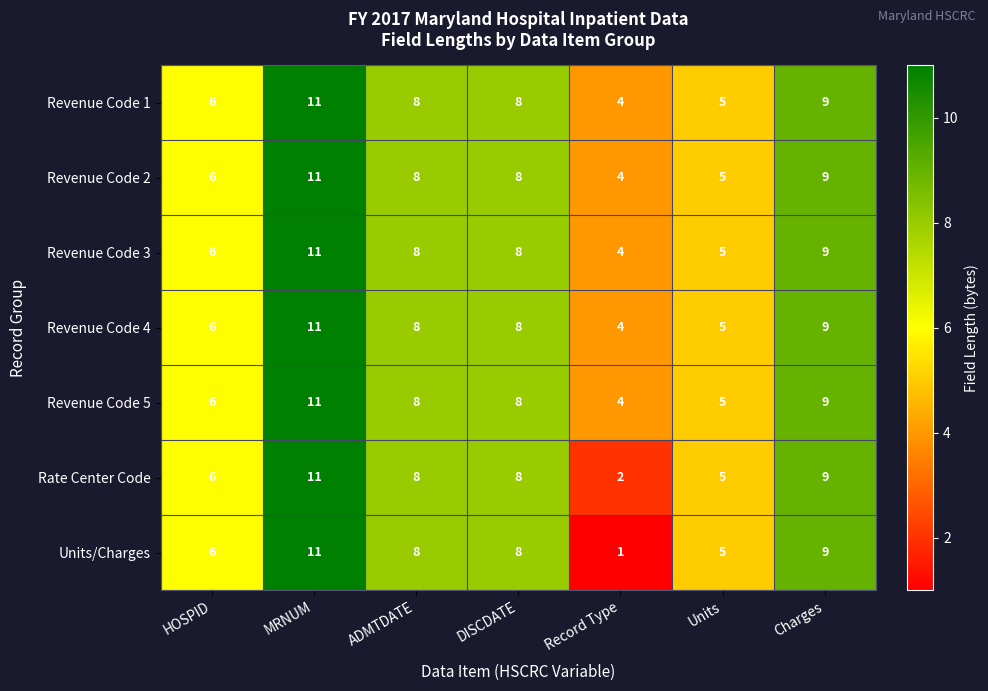

At which category is the sum across all series the highest?

MRNUM